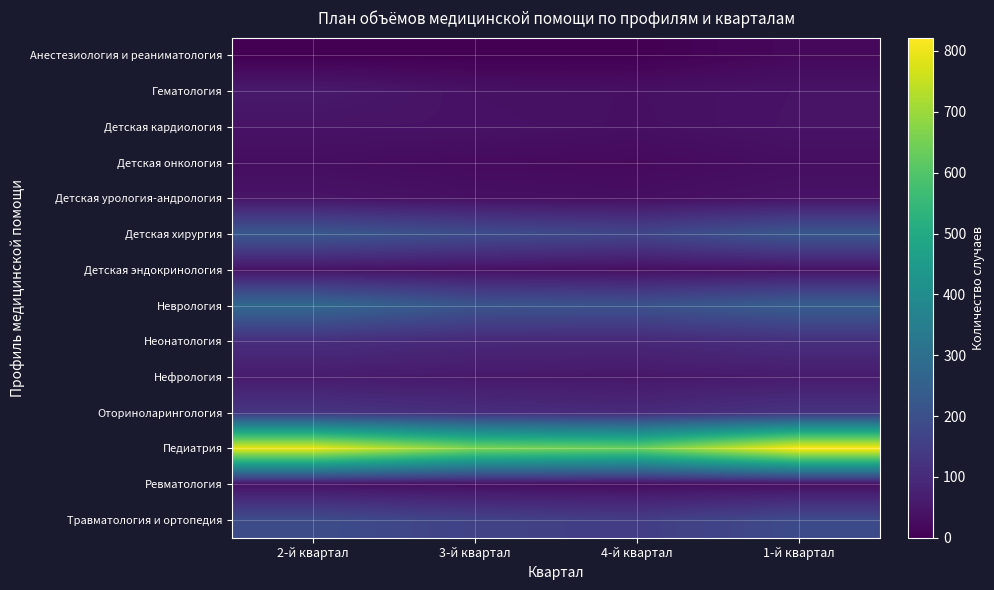

What is the spread (max minus min) of values at 4-й квартал?

638